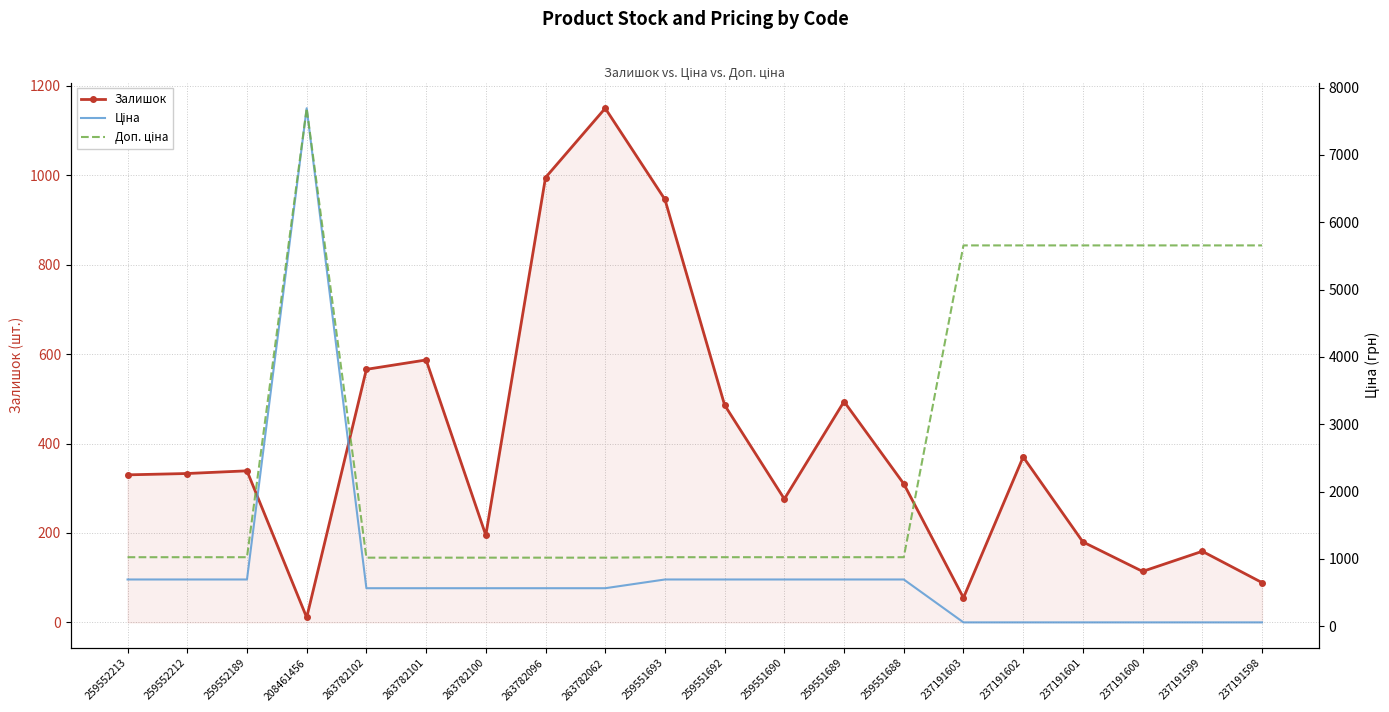

In Залишок, how many points are lower than both neighbors (excluding endpoints)?

5